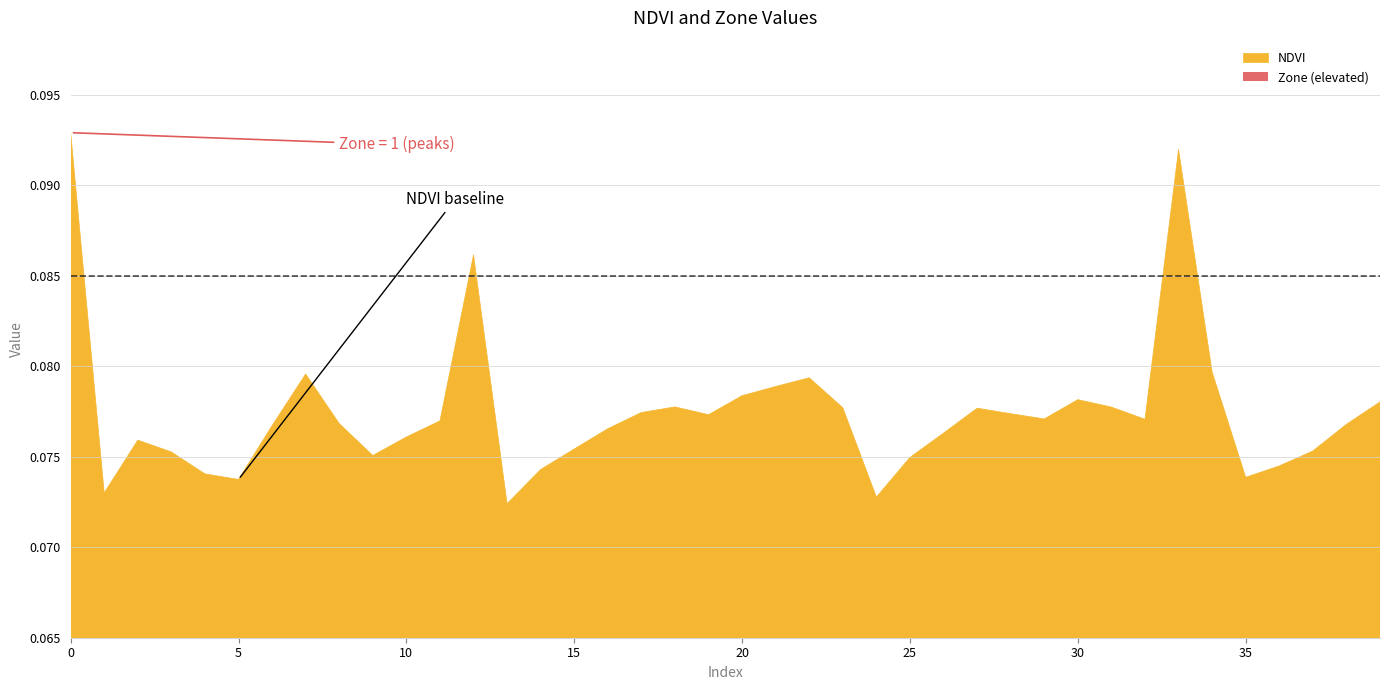

Rank the series by their average value, from highest to lowest.

NDVI, Zone